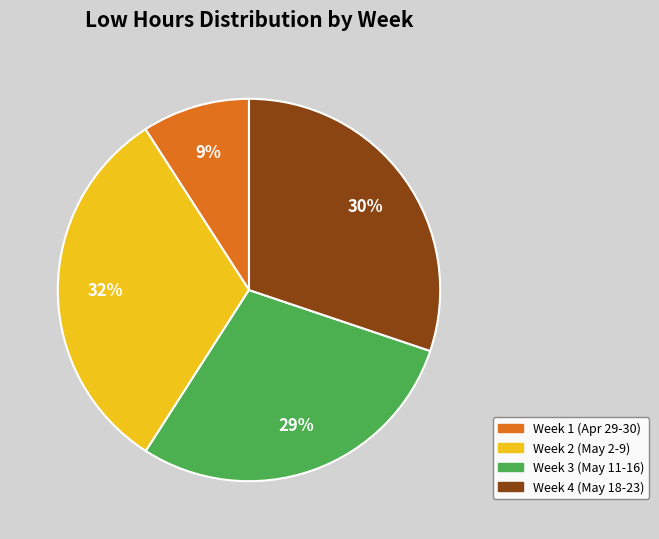

What percentage is the Week 2 (May 2-9) slice, to the nearest percent?

32%